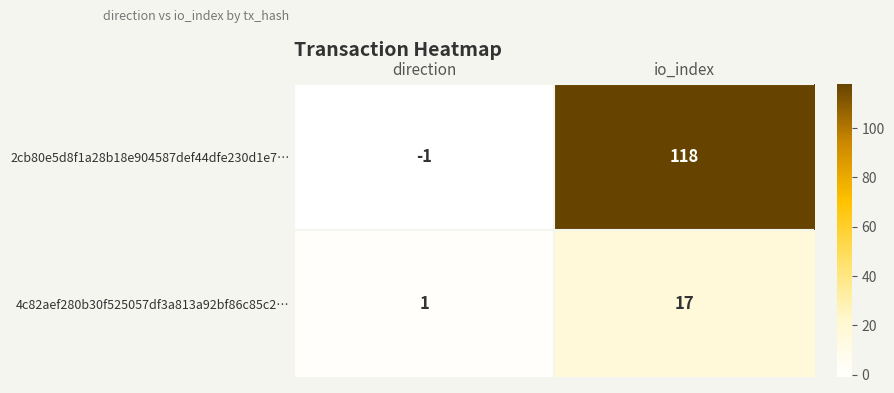

Is it true that 2cb80e5d8f1a28b18e904587def44dfe230d1e7… equals -1 at direction?

True